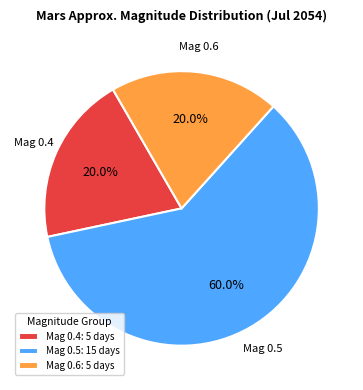

What is the ratio of the value at Mag 0.5: 15 days to the value at Mag 0.6: 5 days?

3.0